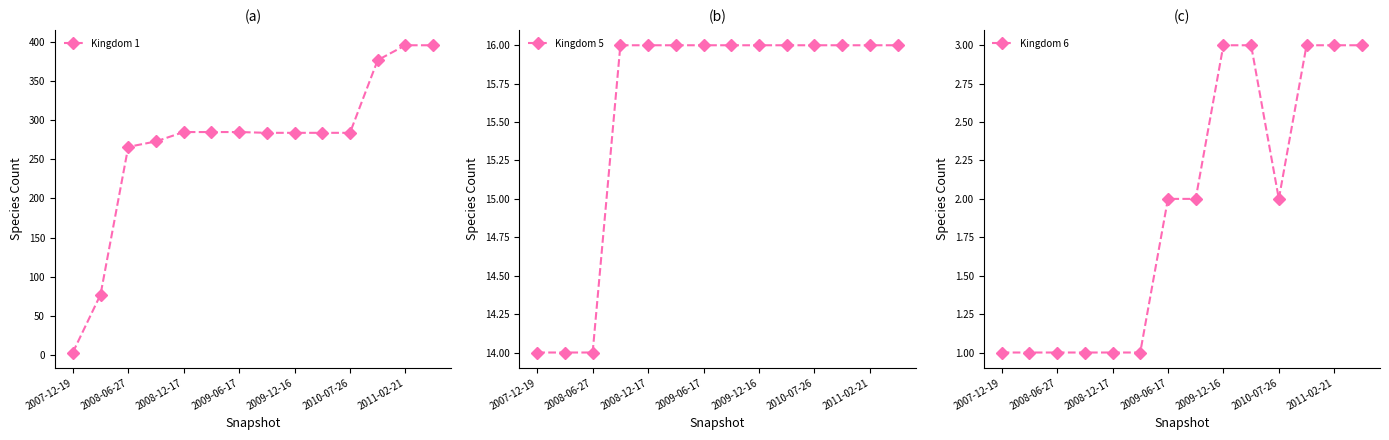

Where does the Kingdom 1 series first go above 284?

2008-12-17